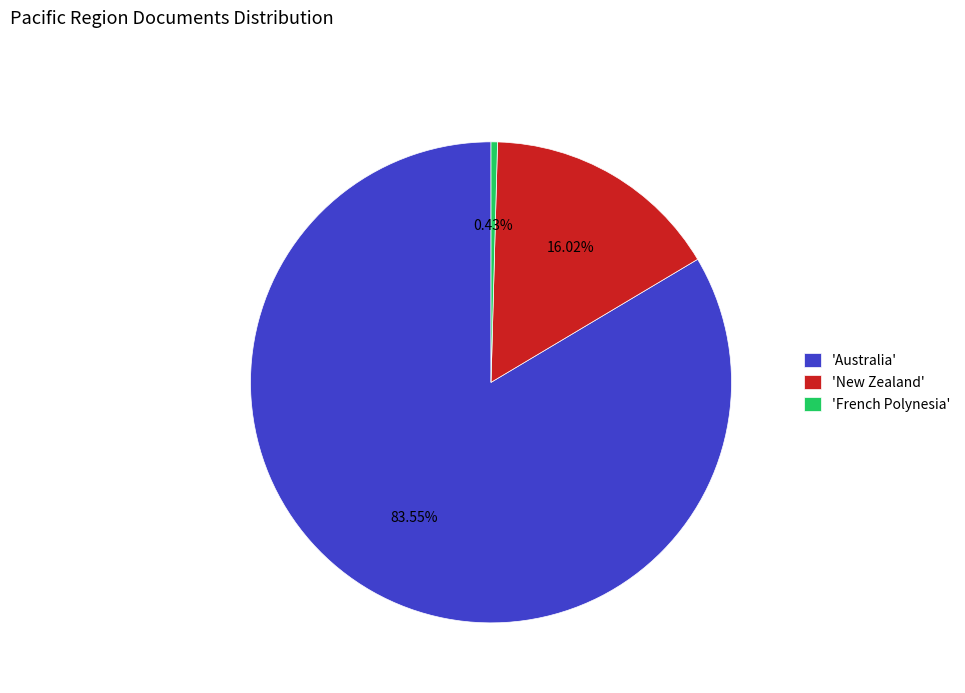

Which slice is the smallest?

'French Polynesia'